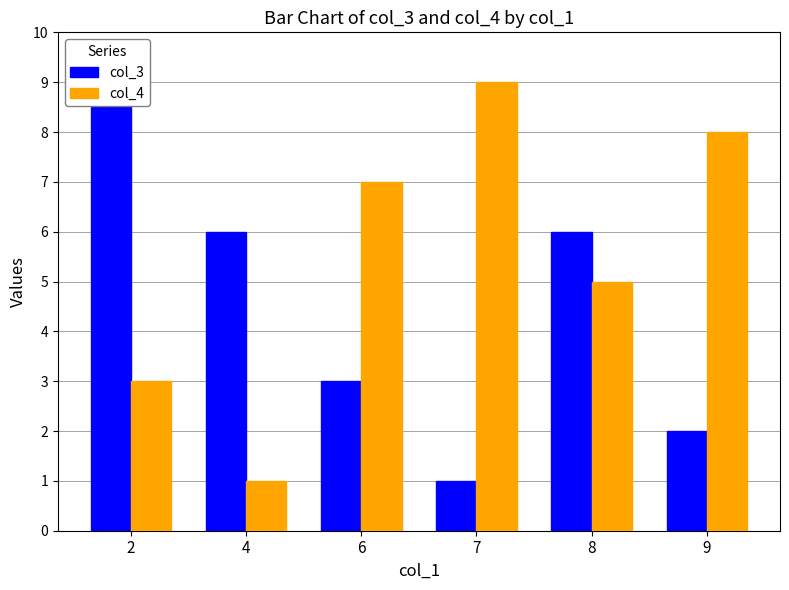

Is it true that col_4 equals 4 at 2?

False